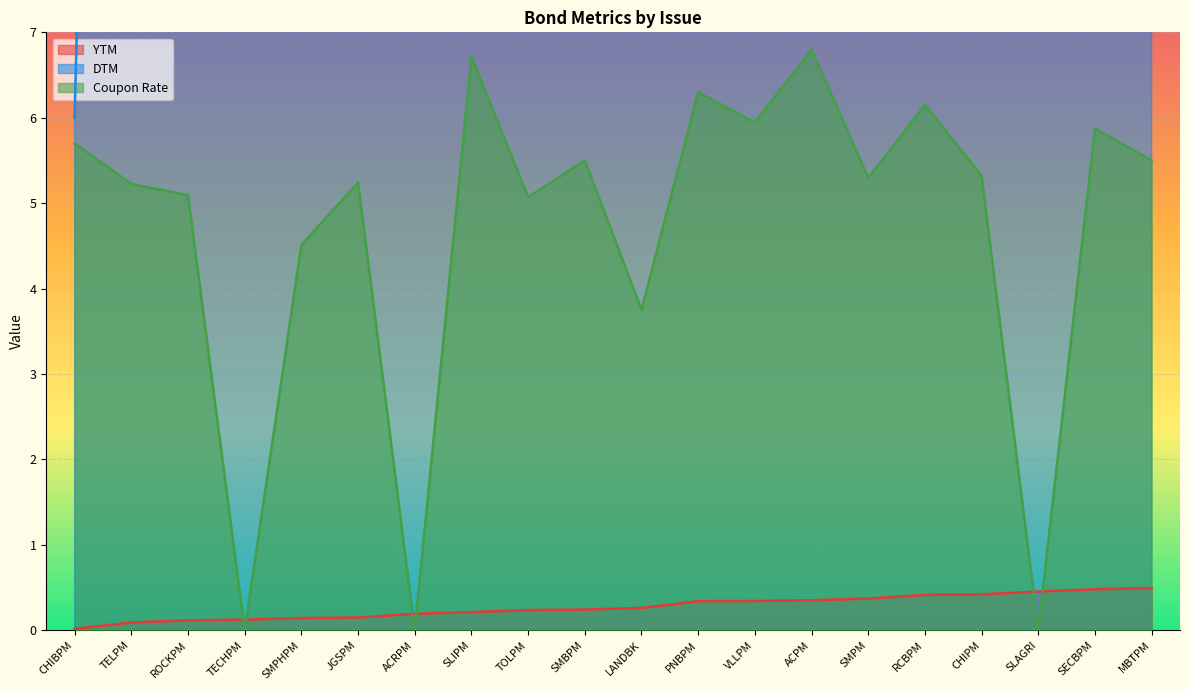

True or false: DTM and Coupon Rate intersect in this chart.

False